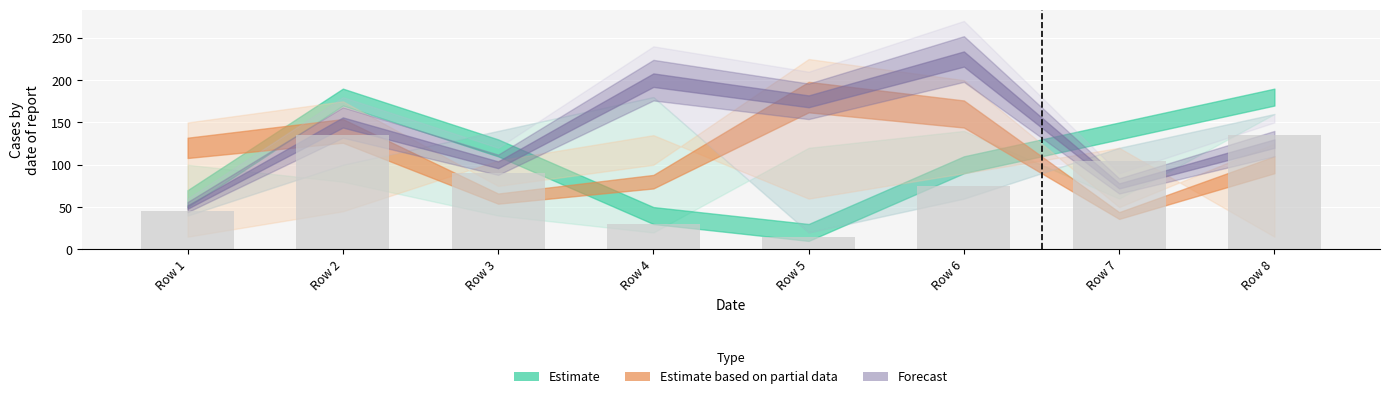

True or false: the data shows 135 at Row 8.

True